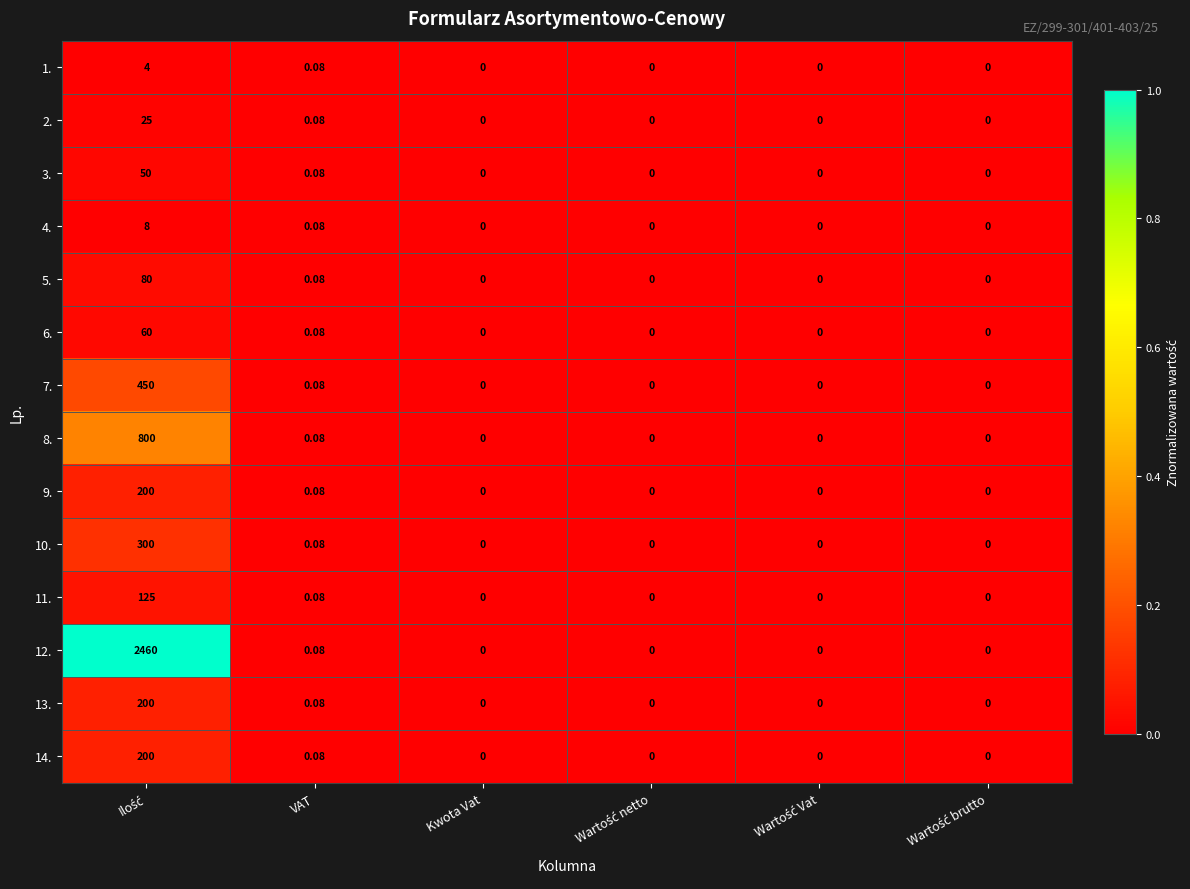

Count the number of data series in this chart.

14